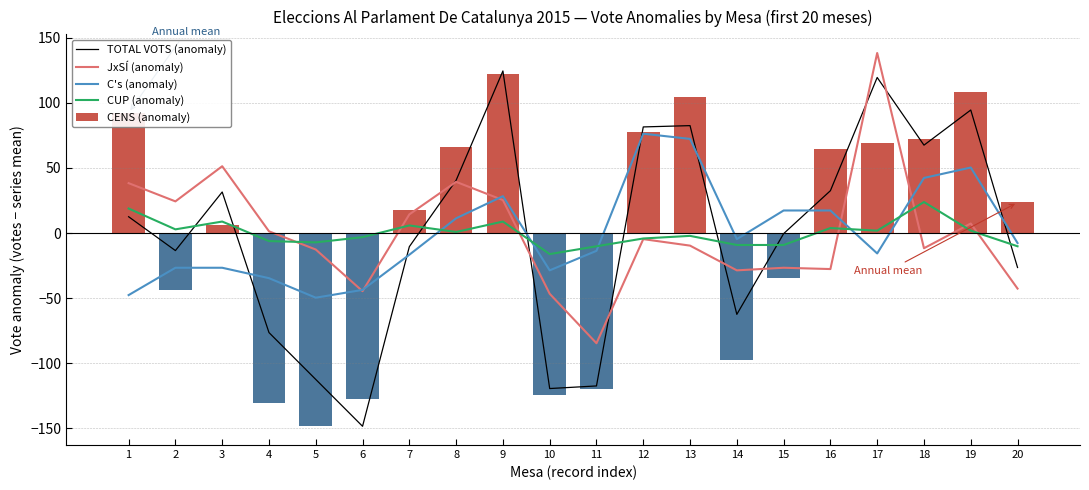

The C's (anomaly) series shows -15.7 at 6. True or false?

False